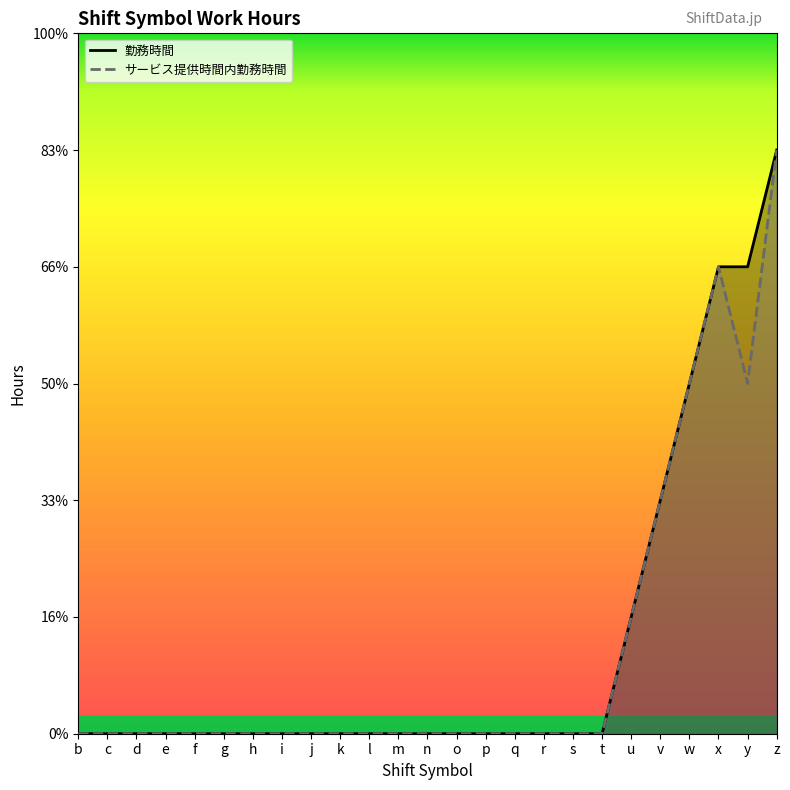

True or false: サービス提供時間内勤務時間 and 勤務時間 cross at least once.

False